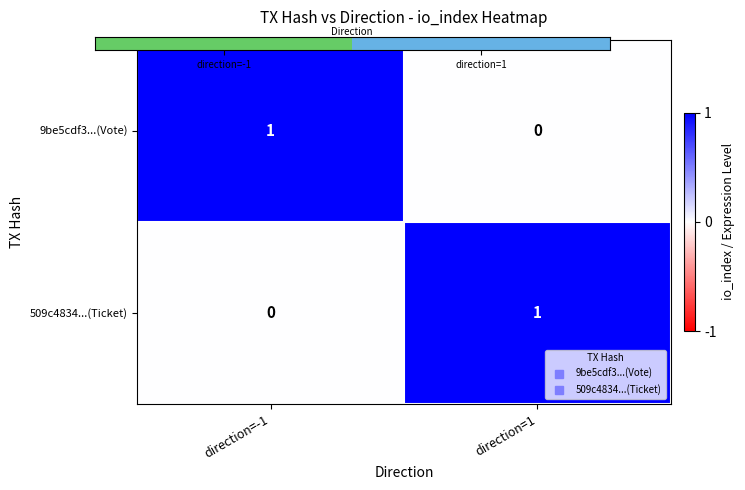

Reading right to left, transcribe all the data shown in this chart.

9be5cdf3...(Vote): 0	1
509c4834...(Ticket): 1	0